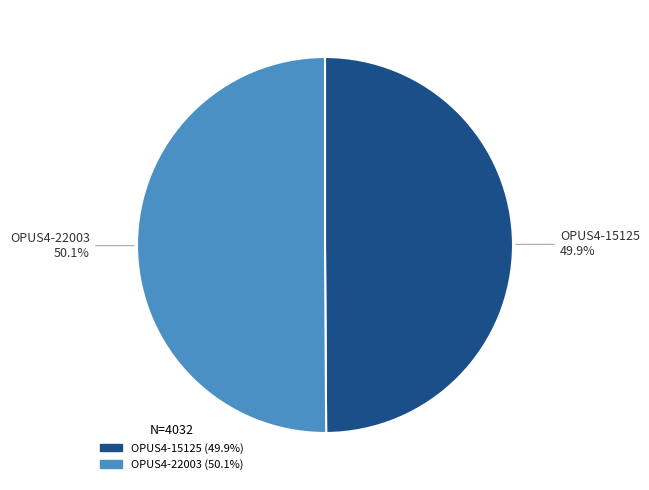

Count the number of slices in the pie.

2